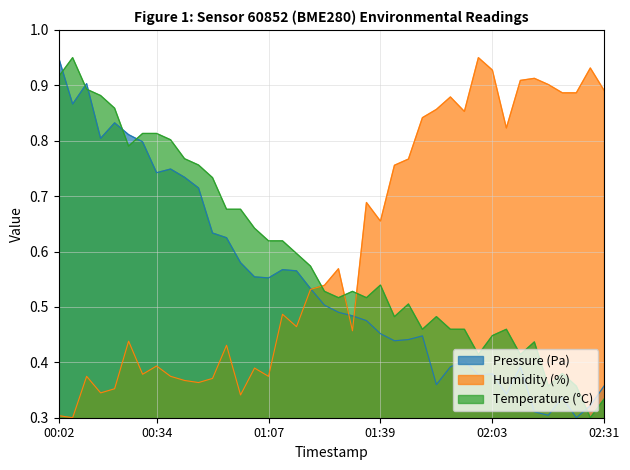

What are all the series names shown in the legend?

Pressure (Pa), Humidity (%), Temperature (°C)